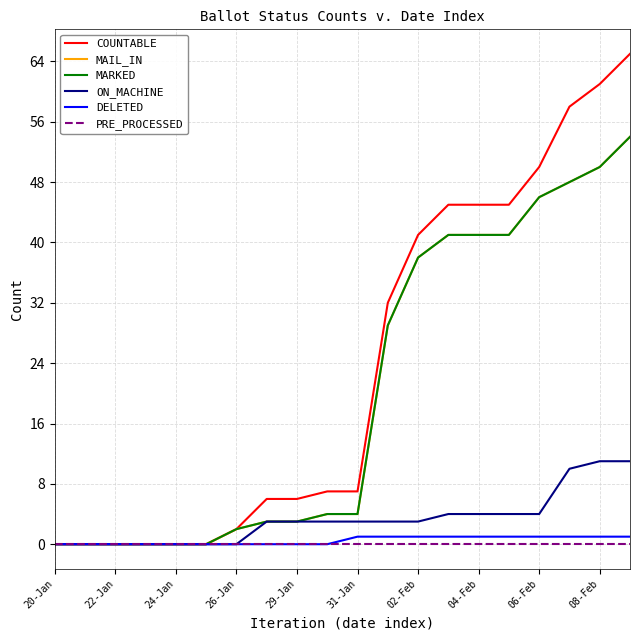

At which label does MAIL_IN reach its minimum?

20-Jan